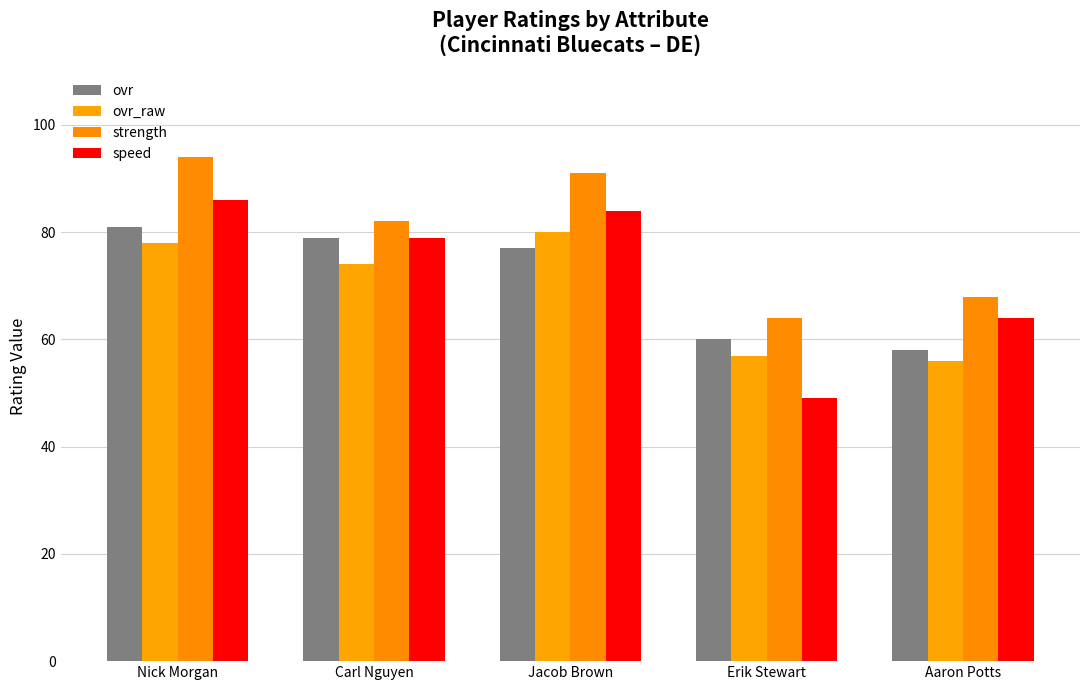

How many bars are there in each group?

4